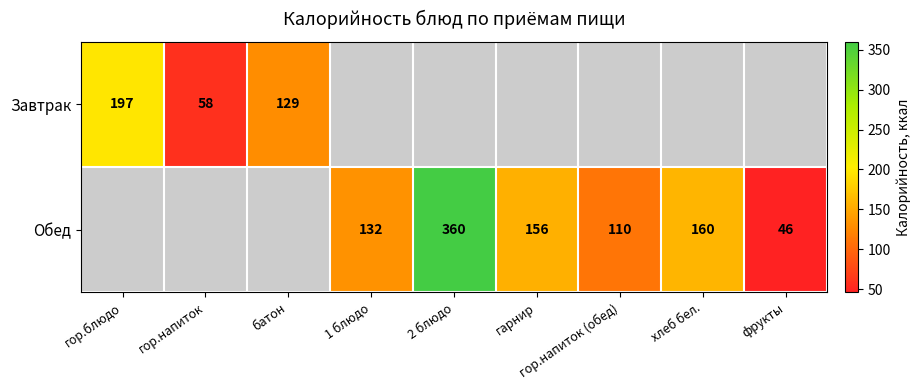

Is it true that Обед equals 600 at 2 блюдо?

False